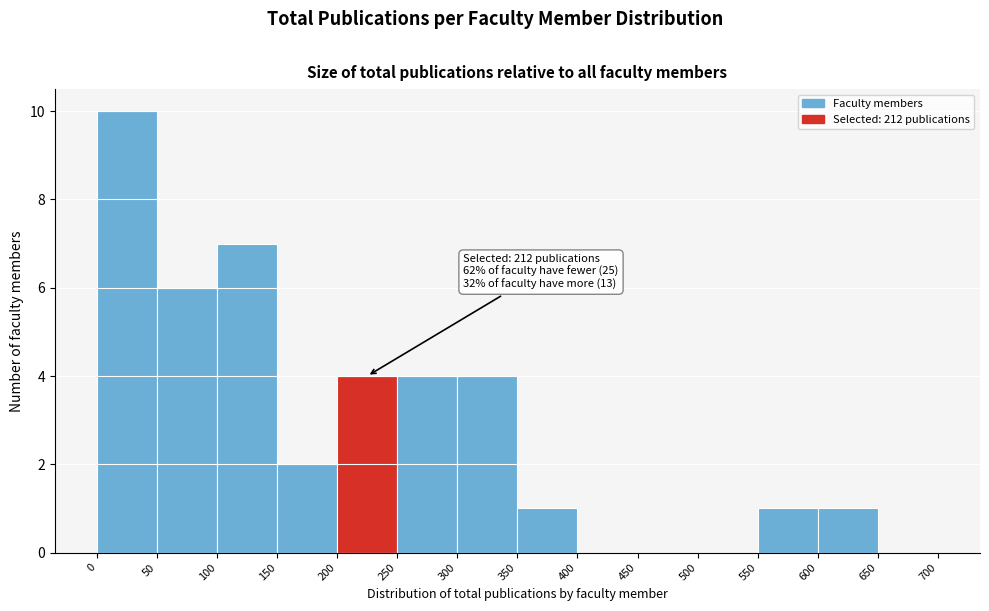

Which range on the x-axis has the tallest bar?

0 to 50